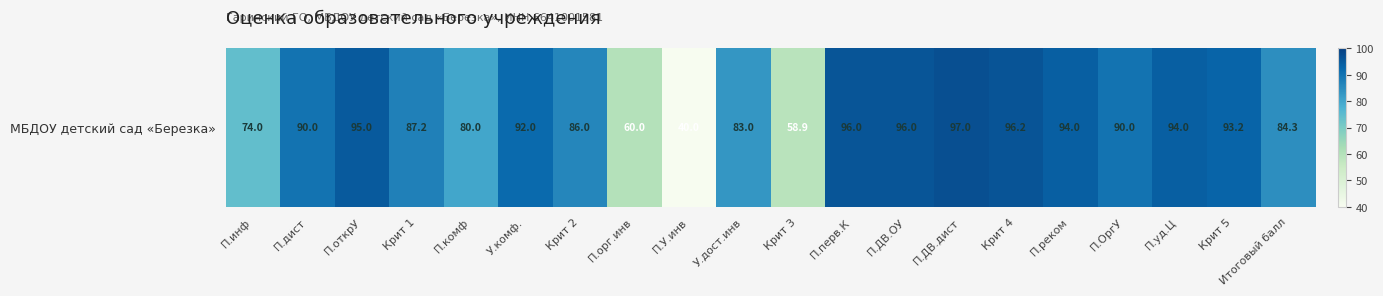

What is the minimum value shown in the chart?

40.0